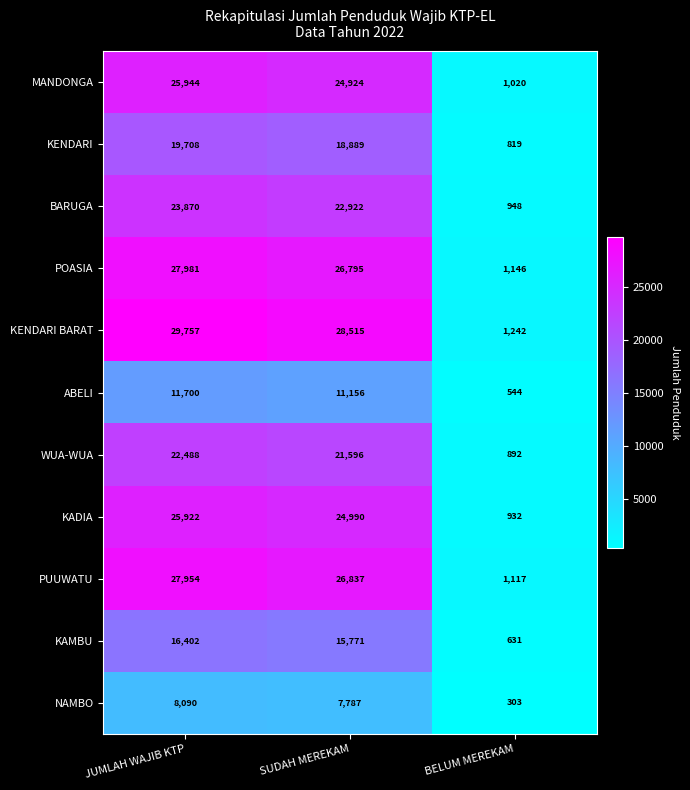

Is it true that PUUWATU equals 26837 at SUDAH MEREKAM?

True